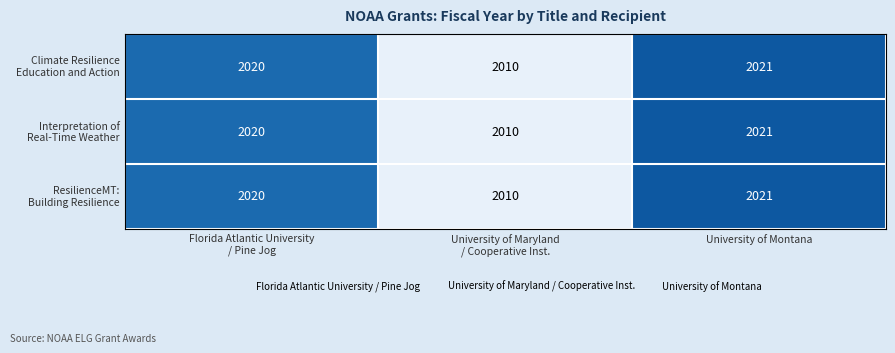

At which category is the sum across all series the highest?

University of Montana